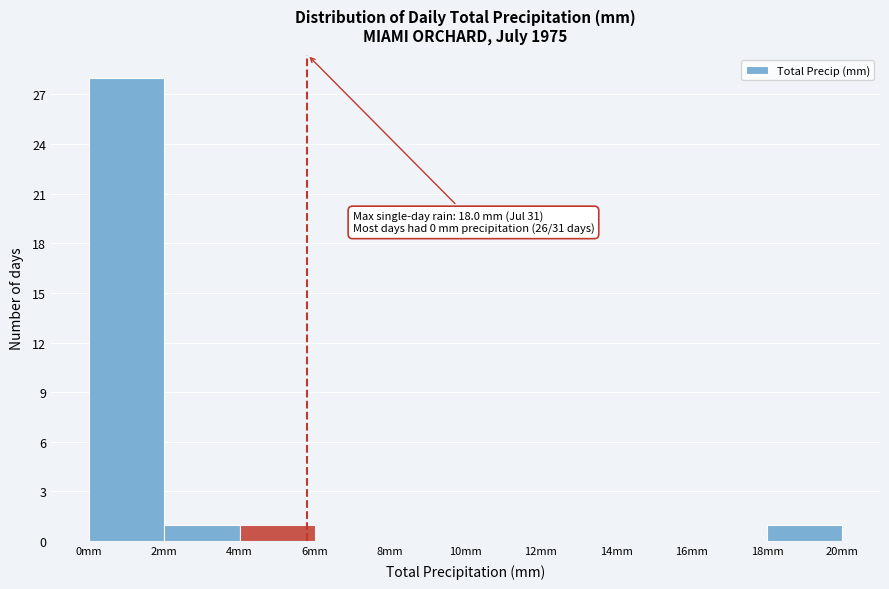

Over which range of the x-axis is the bar tallest?

0 to 2